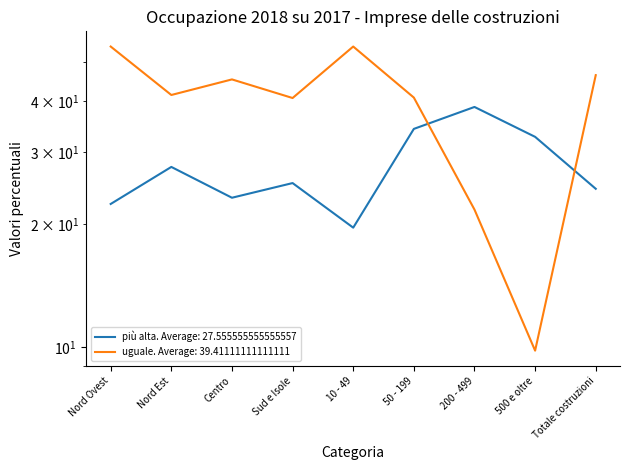

What is the difference between the second highest and second lowest values in the più alta series?

11.8